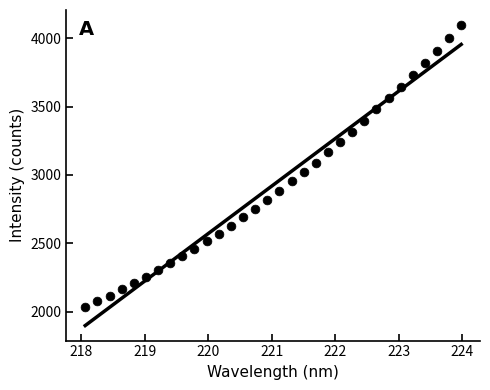

What is the range of X values (max minus min)?

5.9